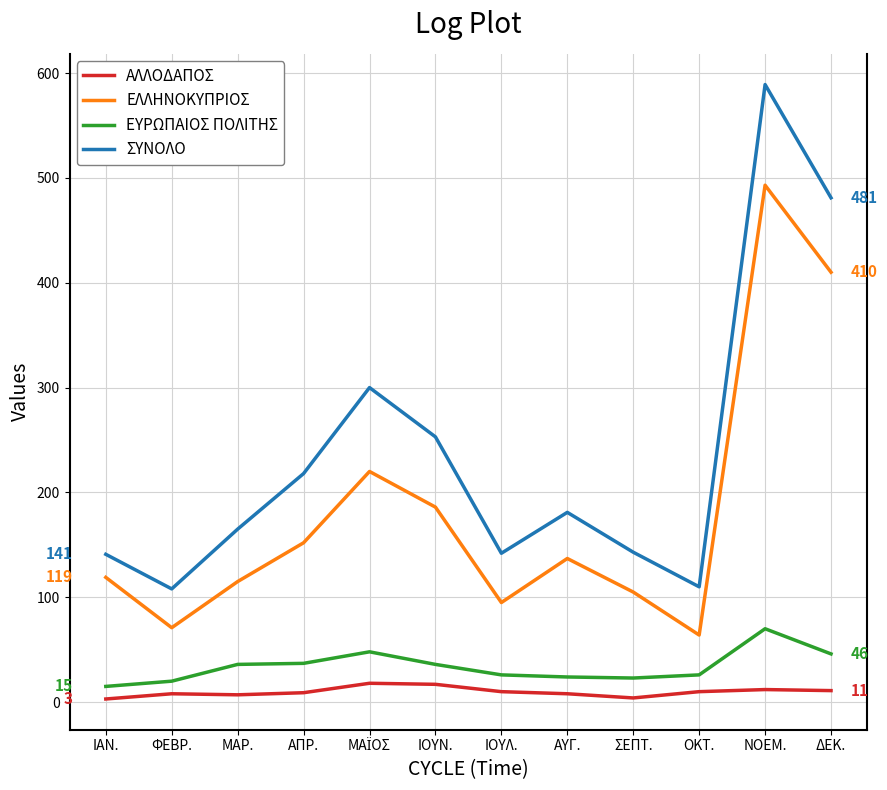

At which category does ΕΛΛΗΝΟΚΥΠΡΙΟΣ reach its first local valley?

ΦΕΒΡ.